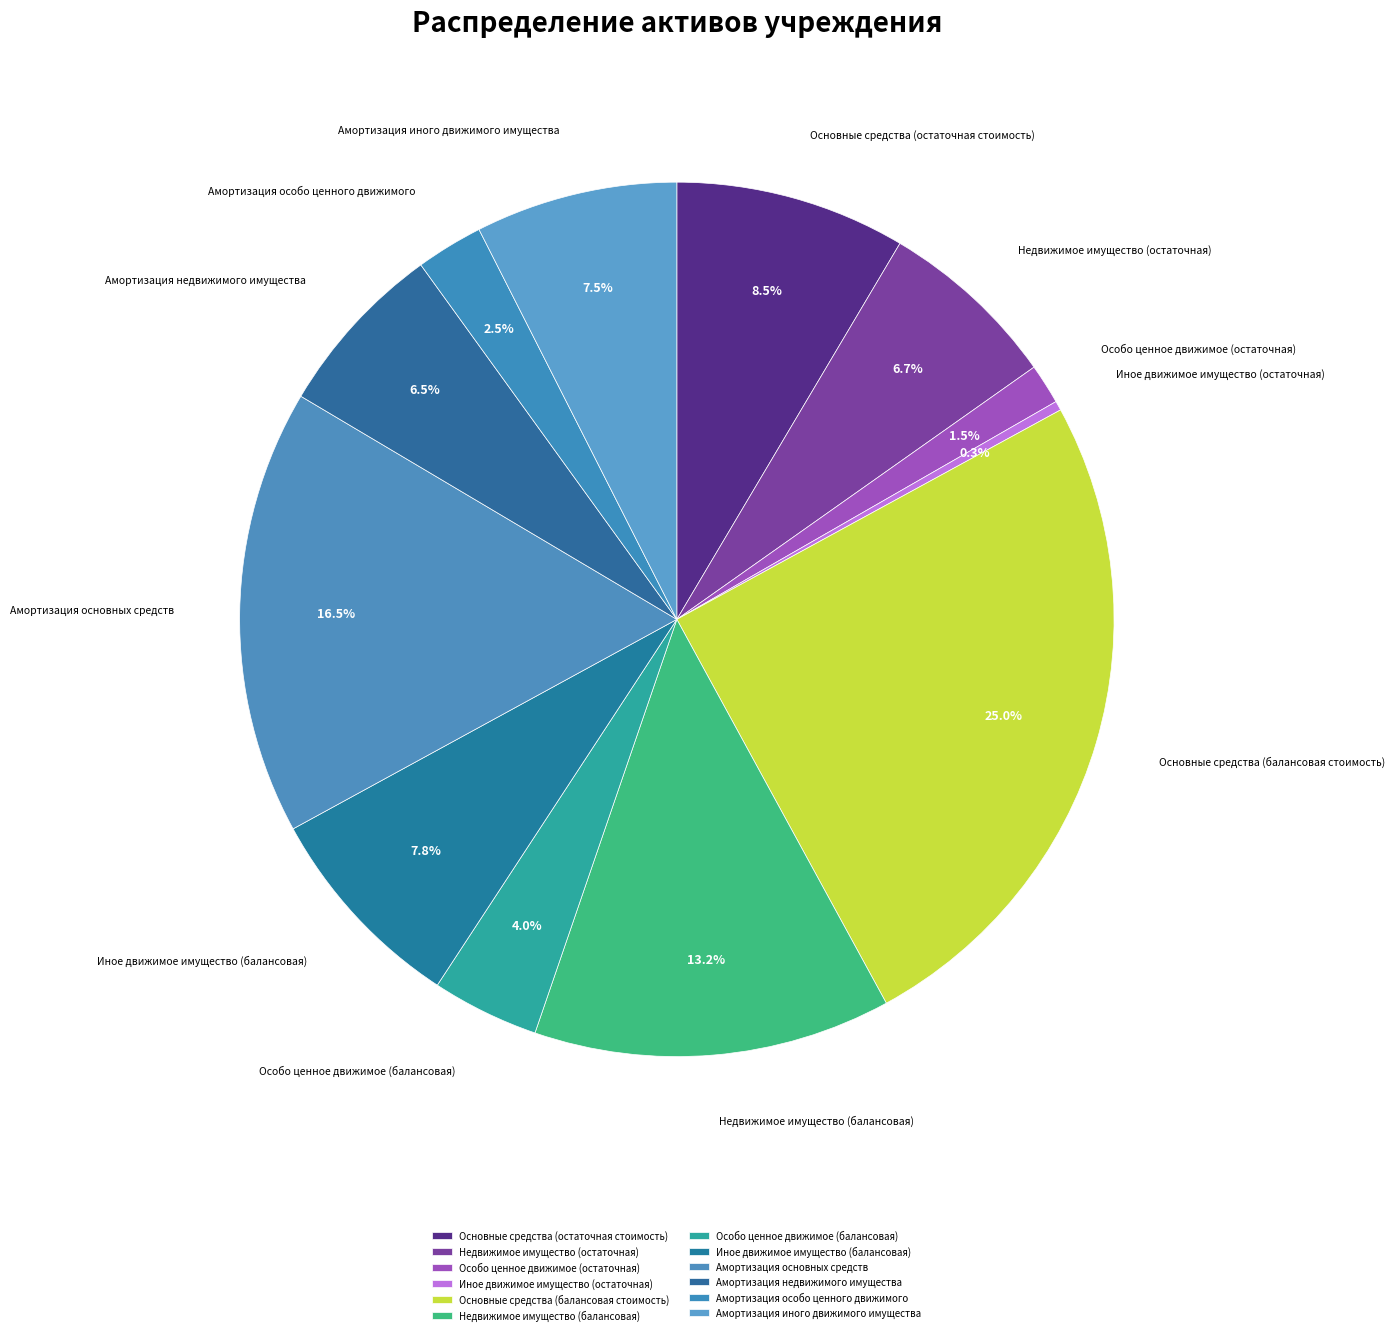

Which slice is the smallest?

Иное движимое имущество (остаточная)